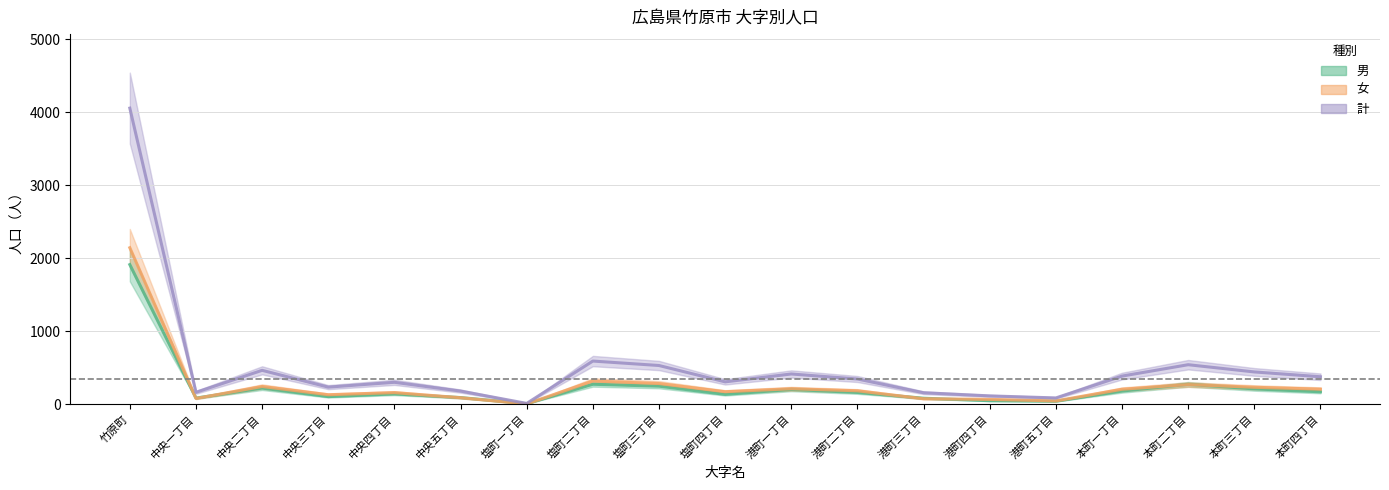

Count the number of categories in the chart.

19